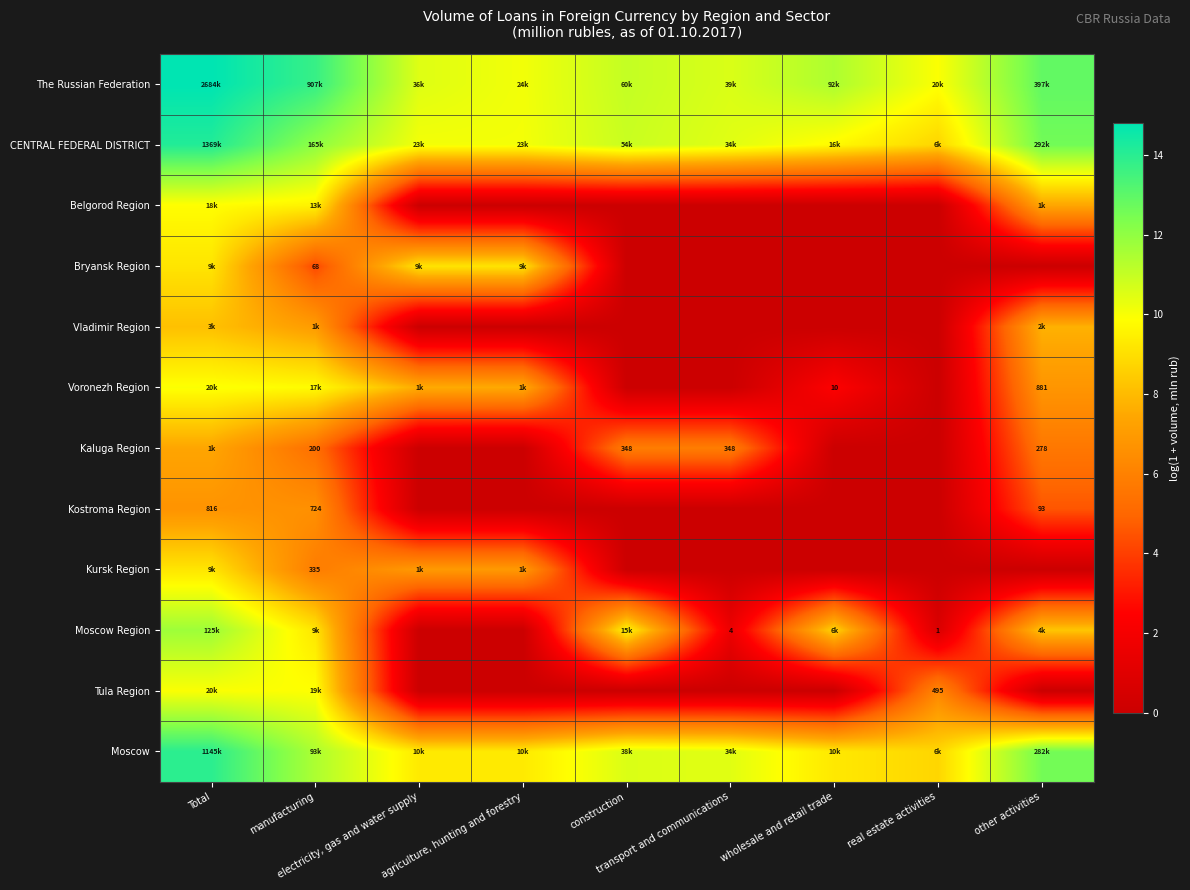

Is the value of Moscow at agriculture, hunting and forestry greater than the value of Voronezh Region at electricity, gas and water supply?

Yes